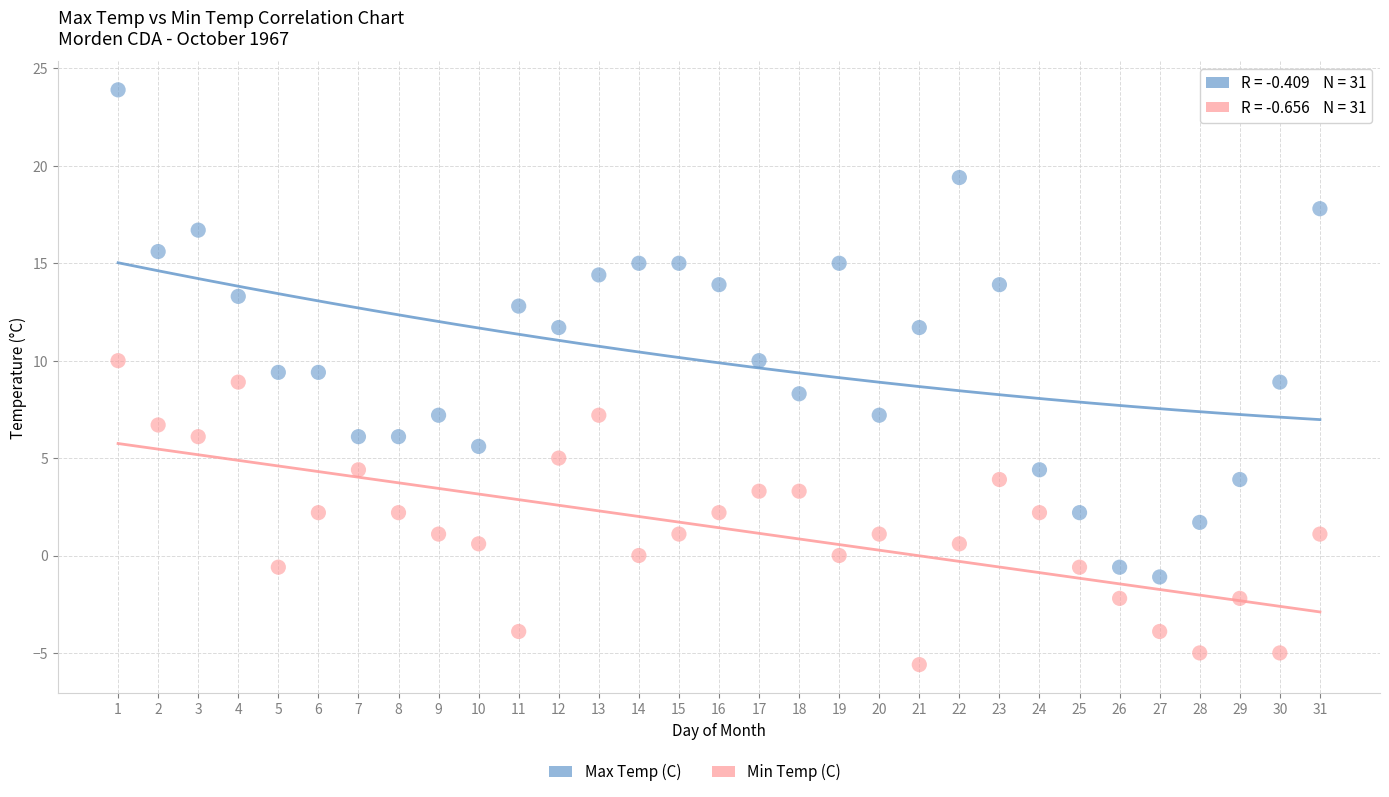

Which series has the widest spread of Y values?

Max Temp (C)